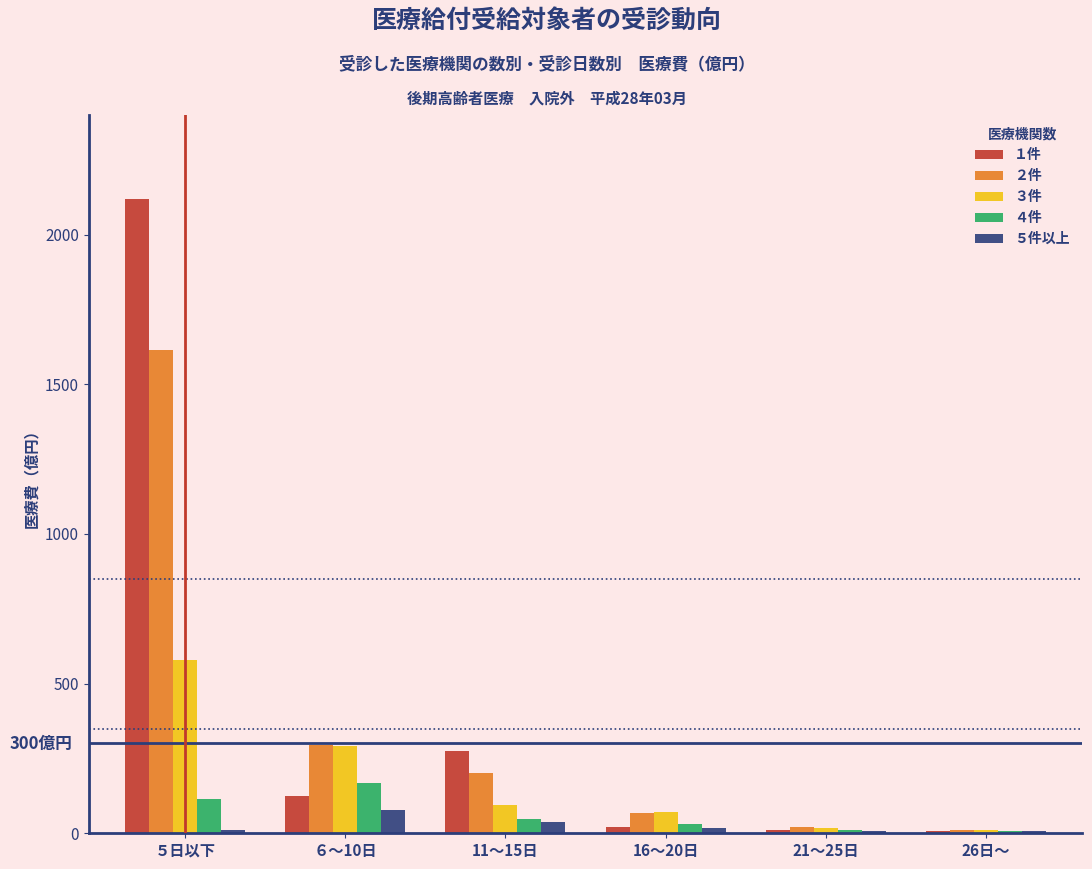

What is the greatest value displayed?

2117.8